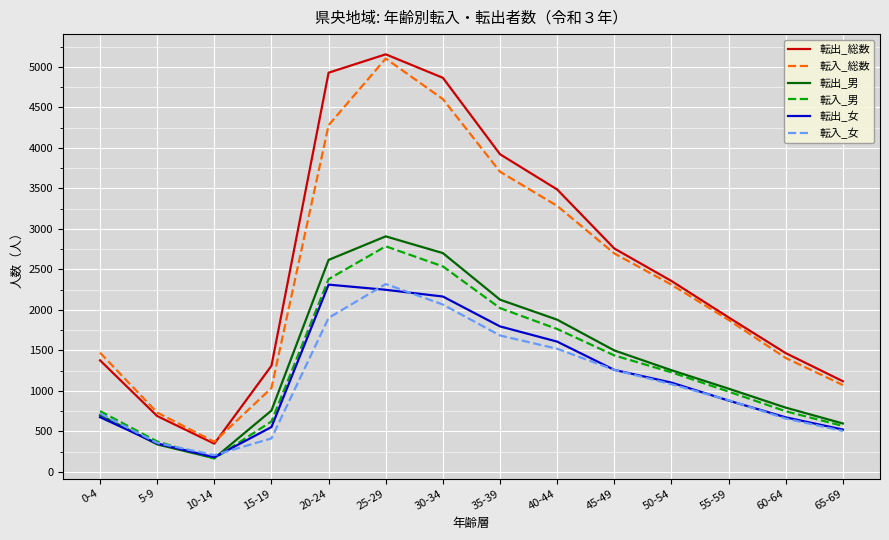

Which category has the lowest value in the 転入_女 series?

10-14